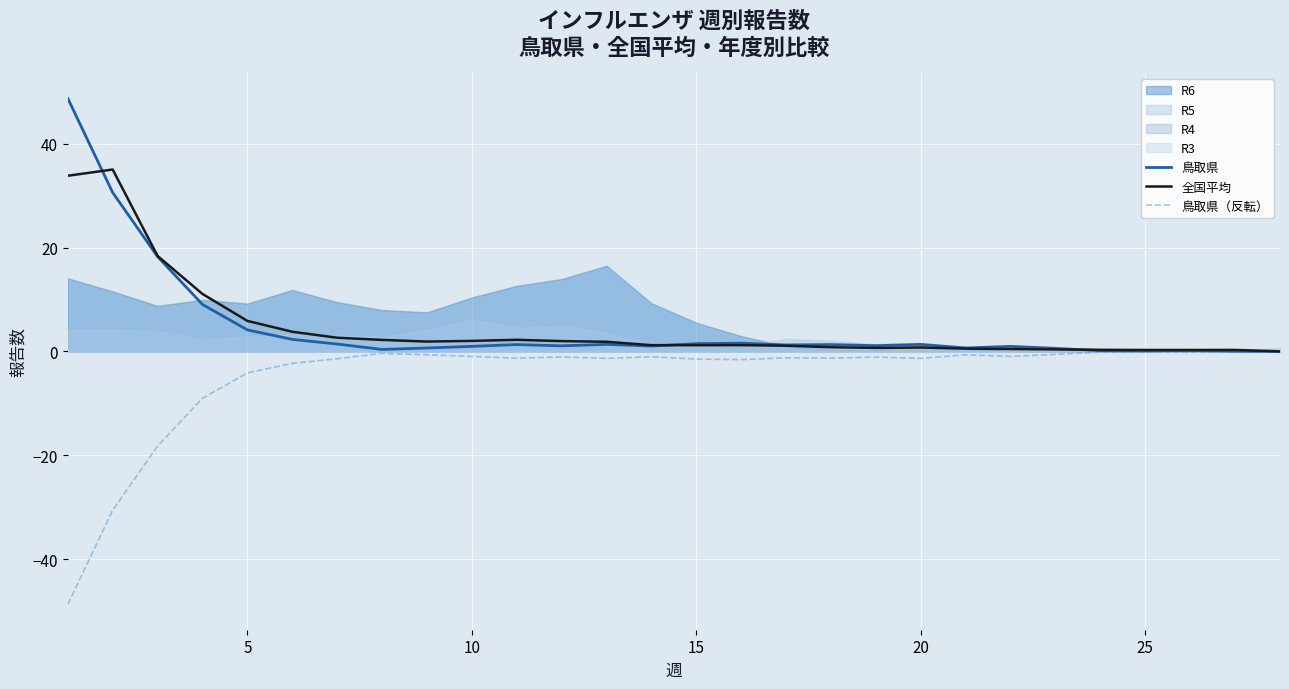

How many lines are shown in the chart?

3